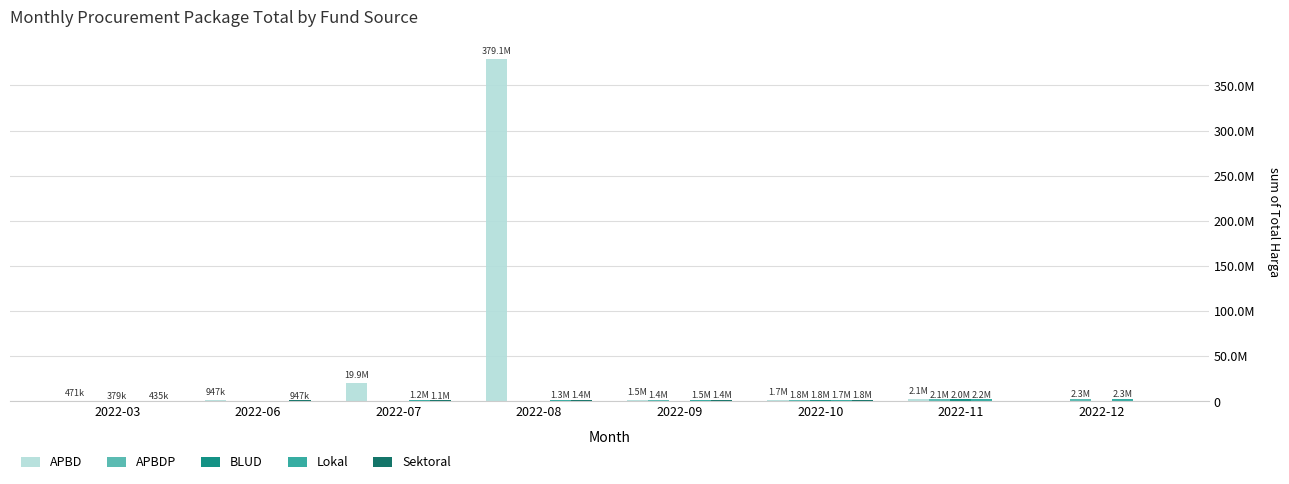

What is the approximate value of APBD at 2022-11, to the nearest 10?

2065180